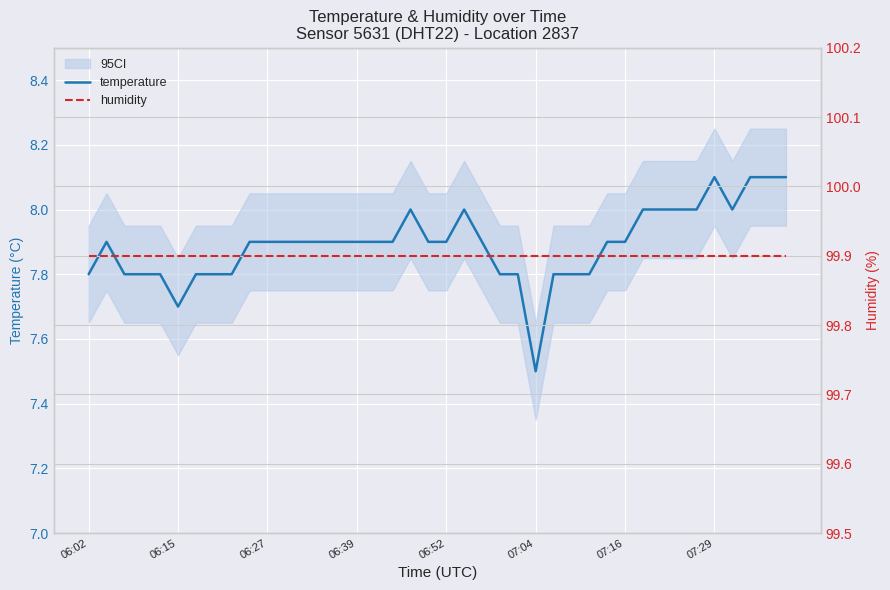

True or false: humidity has more than 2 points higher than both neighbors.

False